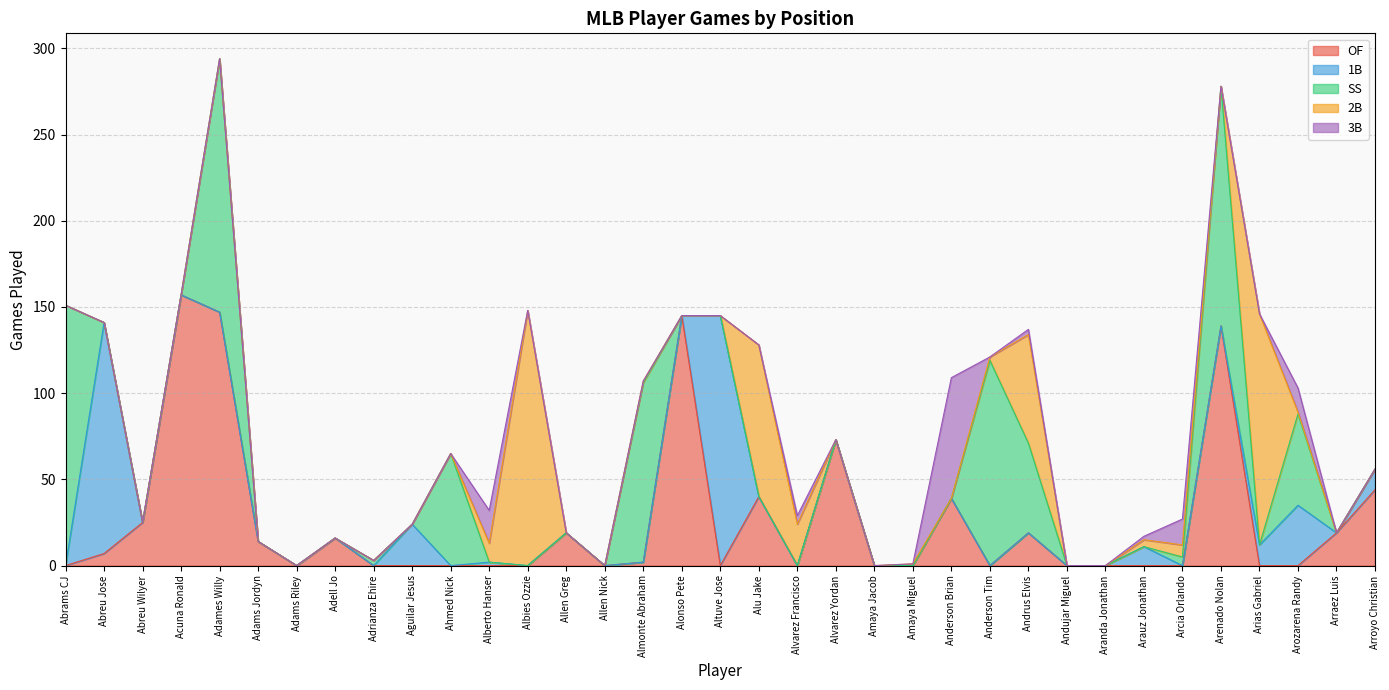

Which series has the largest range (max minus min)?

OF